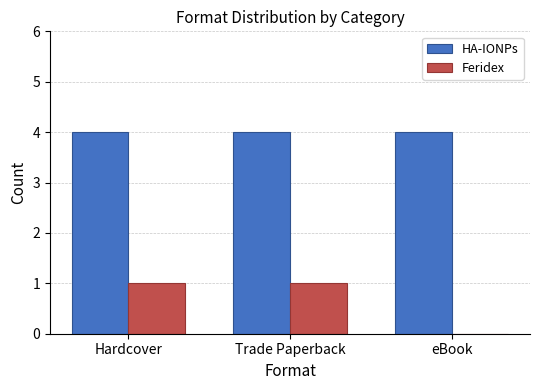

Is it true that HA-IONPs equals 1 at Trade Paperback?

False